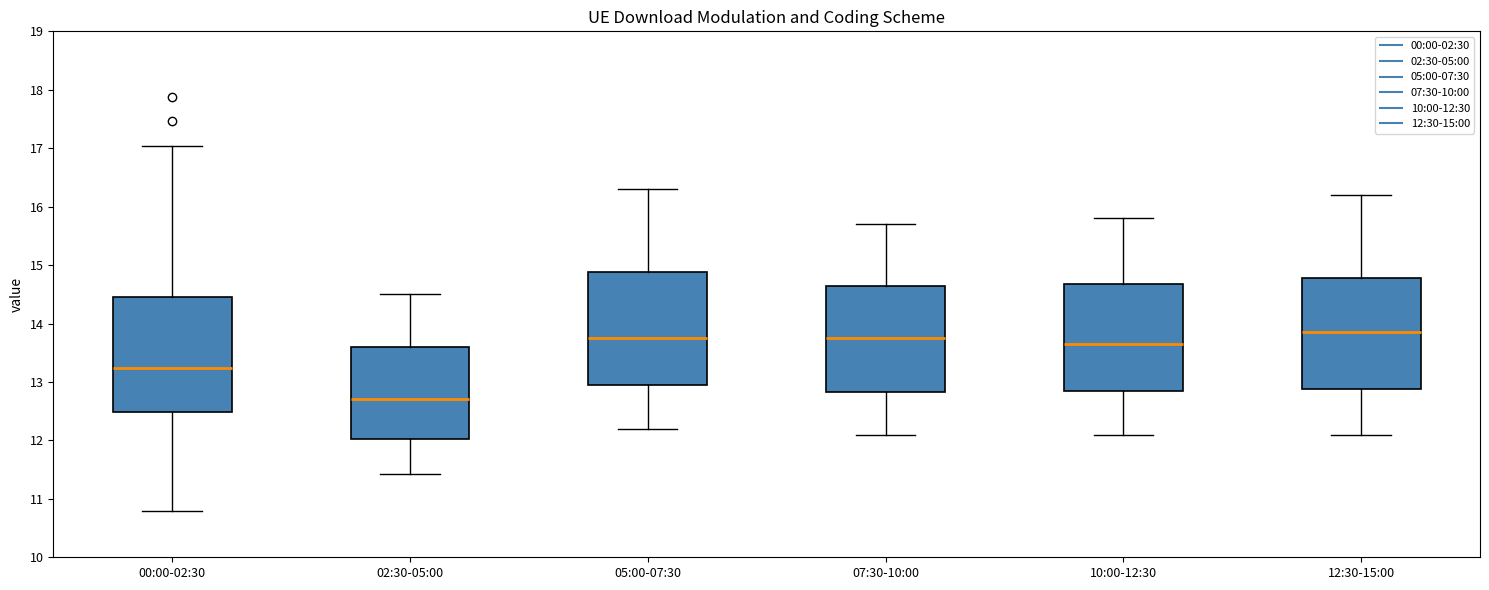

Reading left to right, transcribe this box plot: for each box, give where its median line is, the range the box spans, and where its two whiskers end, as read against the y-axis. The values are not printed on the chart, so give them approximately, as read against the axis.

00:00-02:30: median 13.2, box 12.5 to 14.5, whiskers 10.8 to 17.0
02:30-05:00: median 12.7, box 12.0 to 13.6, whiskers 11.4 to 14.5
05:00-07:30: median 13.8, box 13.0 to 14.9, whiskers 12.2 to 16.3
07:30-10:00: median 13.8, box 12.8 to 14.7, whiskers 12.1 to 15.7
10:00-12:30: median 13.7, box 12.9 to 14.7, whiskers 12.1 to 15.8
12:30-15:00: median 13.9, box 12.9 to 14.8, whiskers 12.1 to 16.2